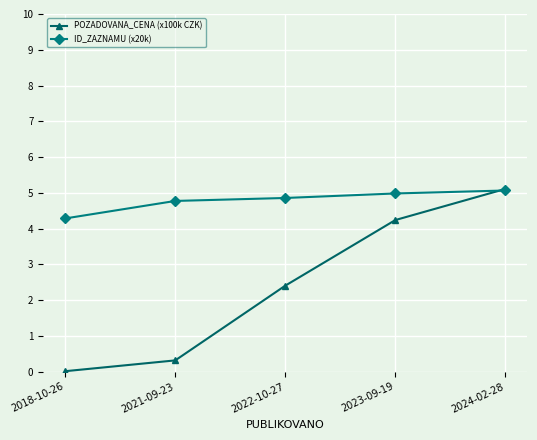

True or false: POZADOVANA_CENA (x100k CZK) has more than 1 interior local peaks.

False